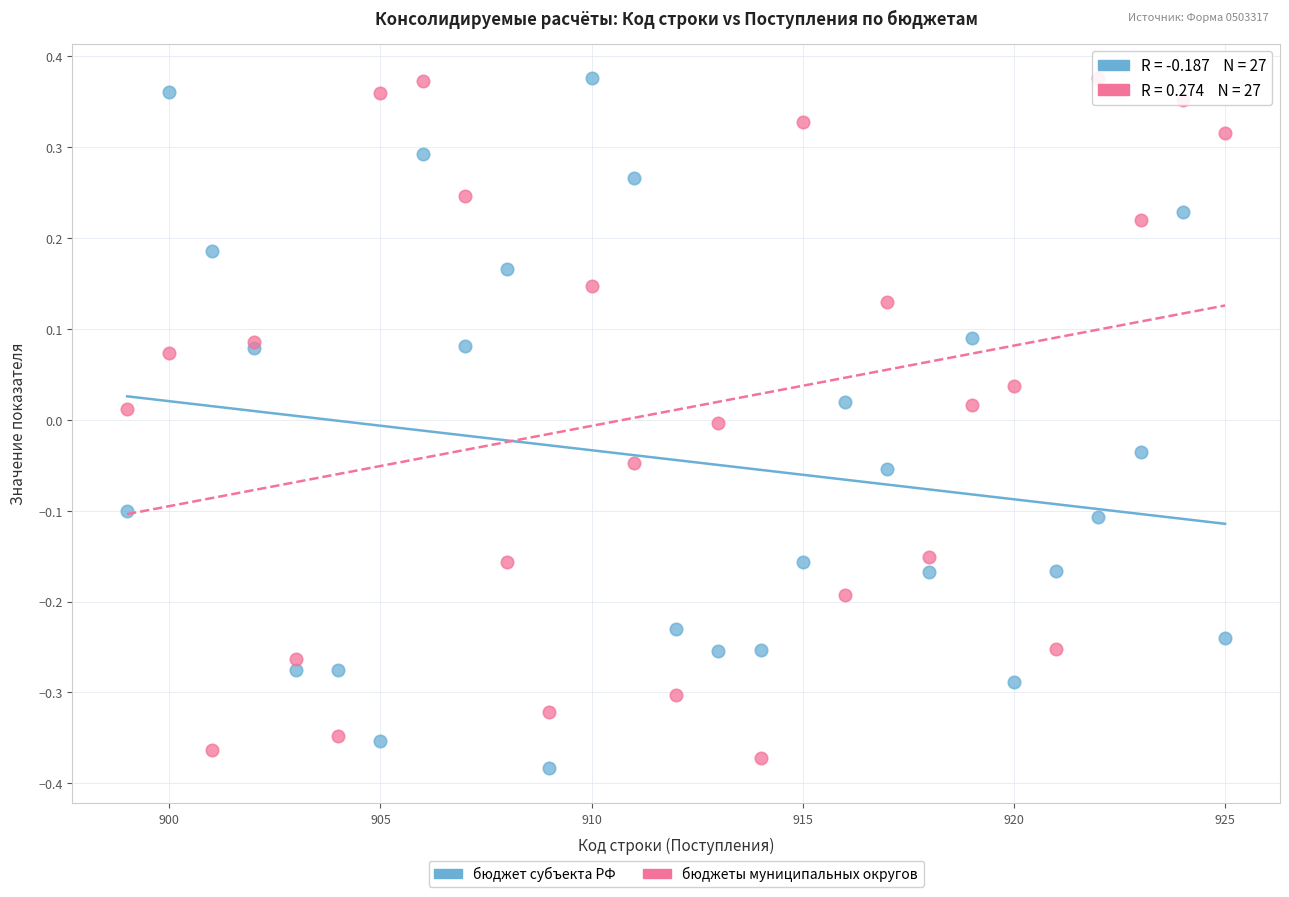

What is the X range (max minus min) for the scatter plot?

26.0